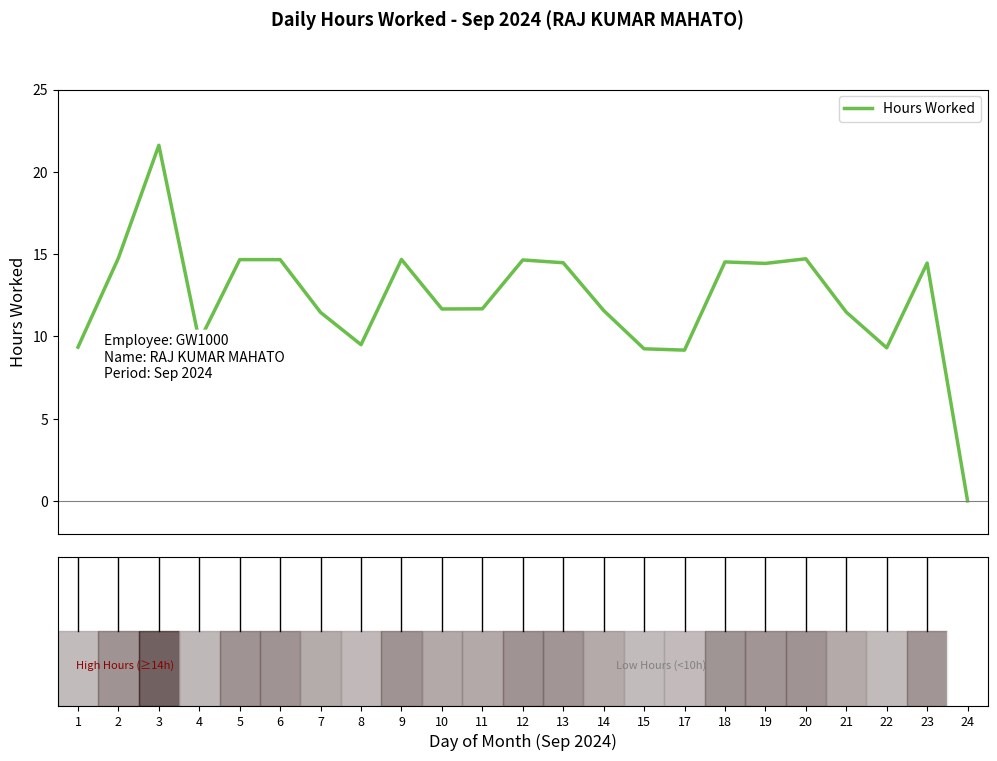

What is the difference between the maximum and minimum values?

21.6